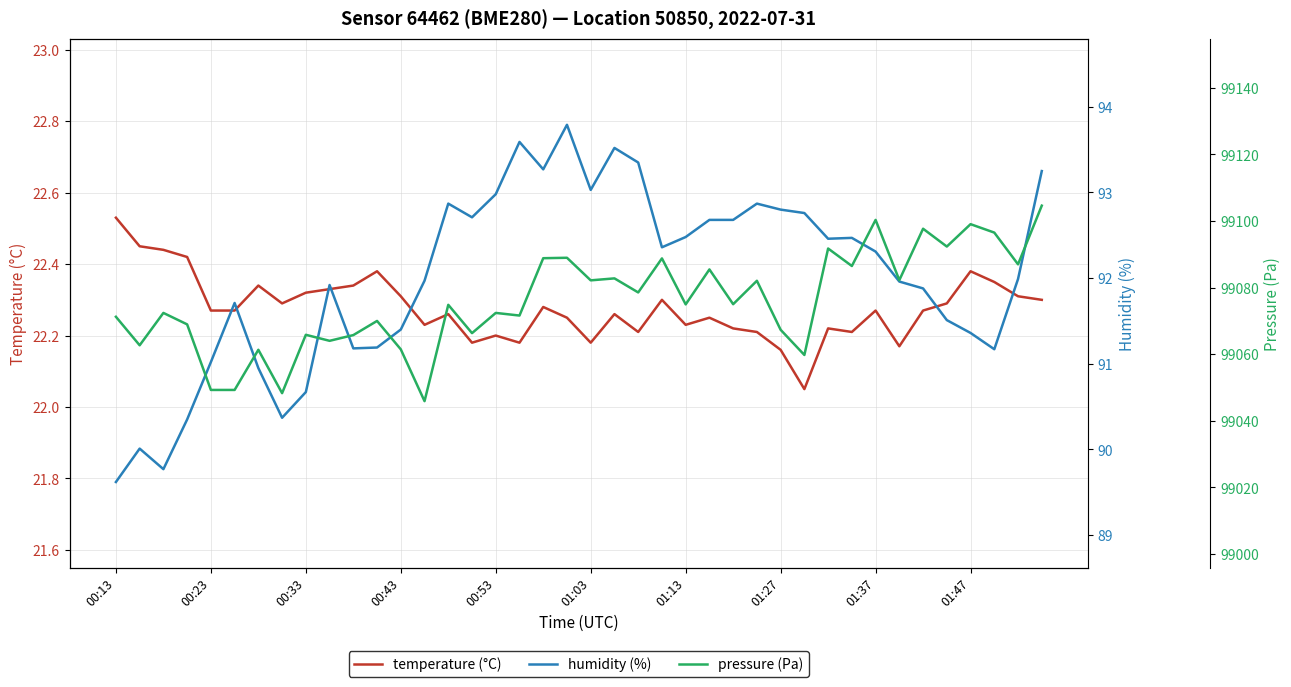

What is the difference between the second highest and minimum values in the pressure (Pa) series?

54.4